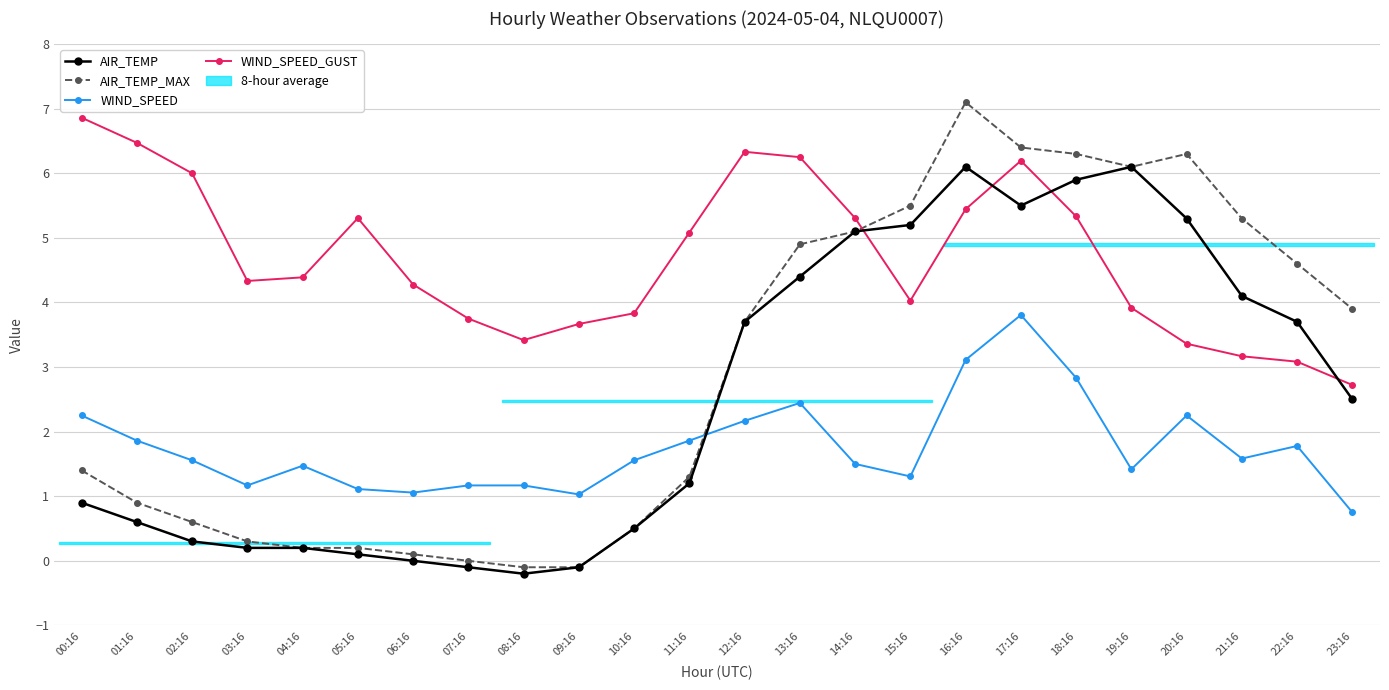

Which series has the largest total across all categories?

WIND_SPEED_GUST